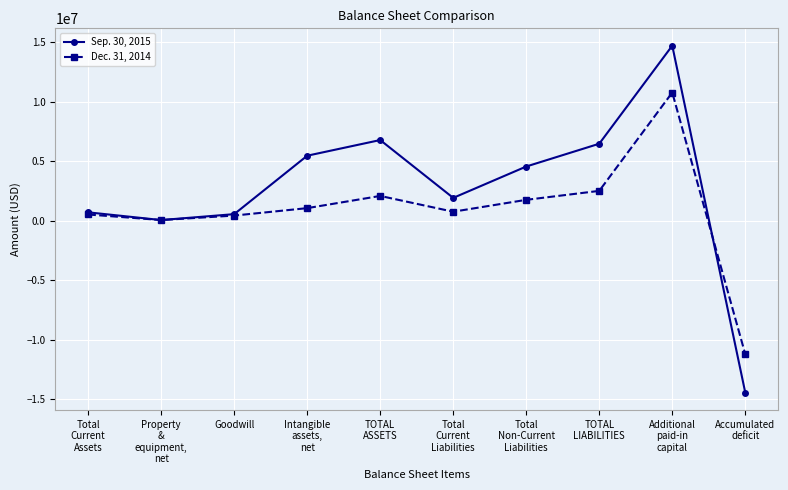

Which category has the highest value across all series?

Additional
paid-in
capital